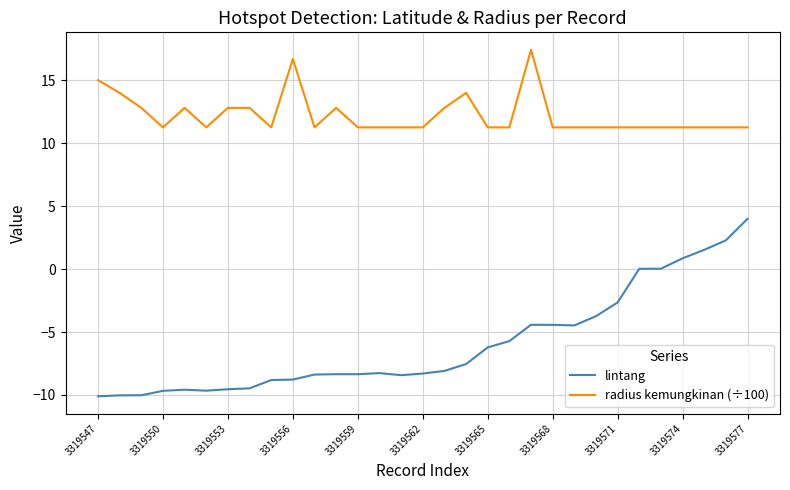

True or false: lintang and radius kemungkinan (÷100) cross at least once.

False